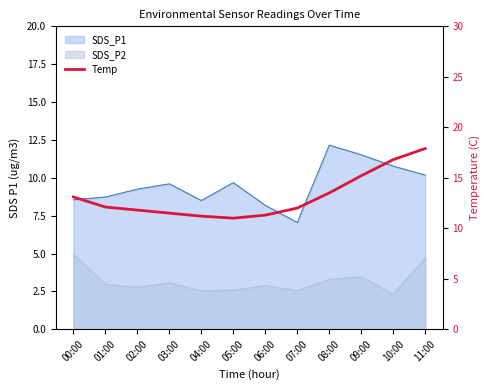

What is the label of the 4th point from the right?

08:00